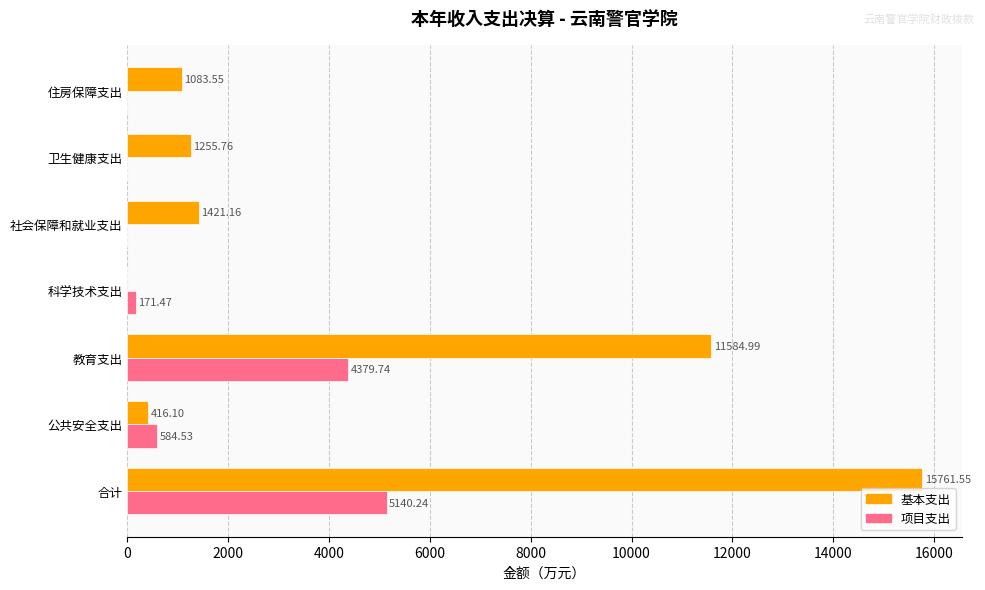

At which category does the chart reach its peak across all series?

合计